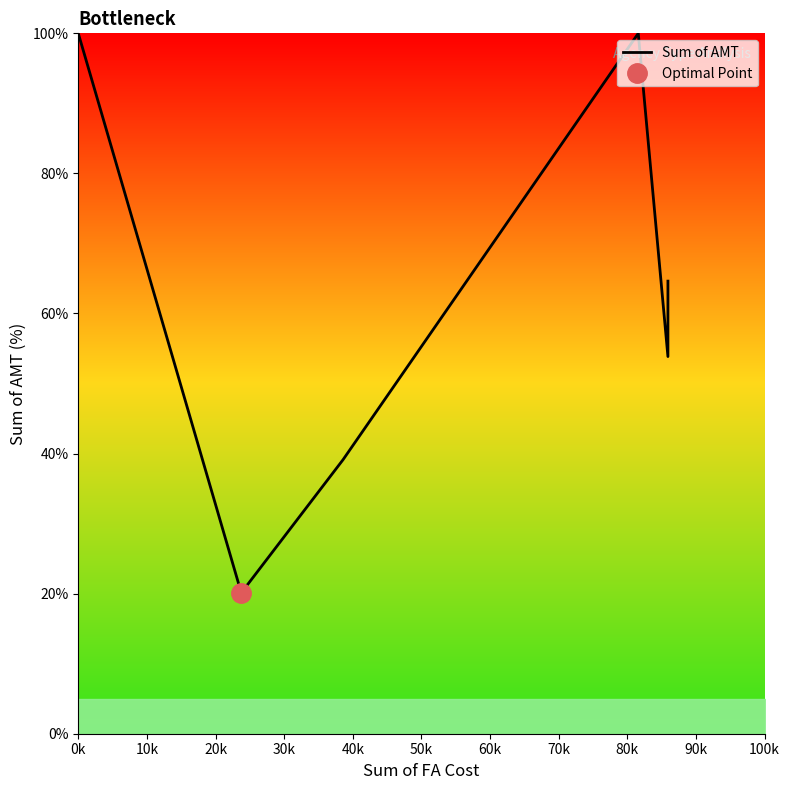

True or false: the data shows 100.0 at 0k.

True